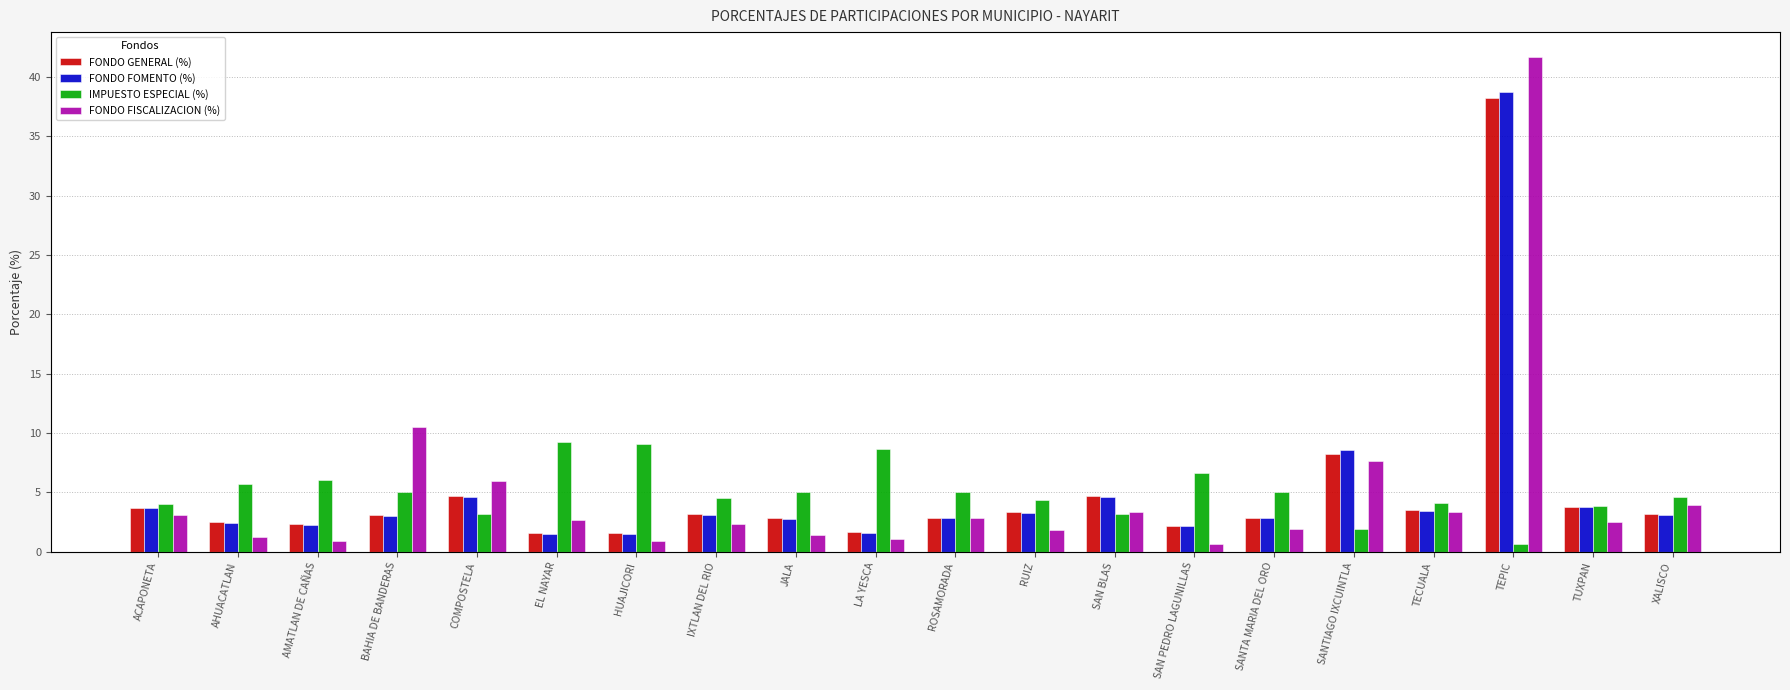

How many data points in FONDO FISCALIZACION (%) are less than 2?

8